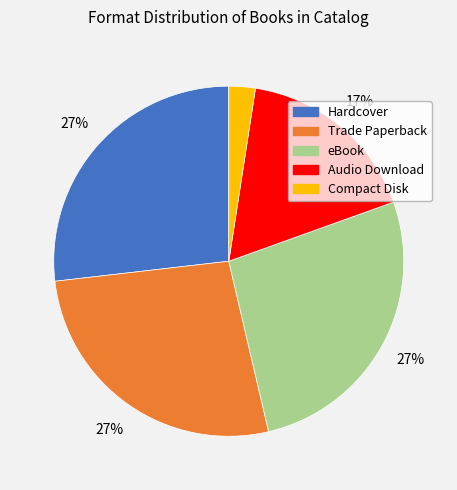

Approximately how many times larger is the value at Trade Paperback compared to eBook?

1.0